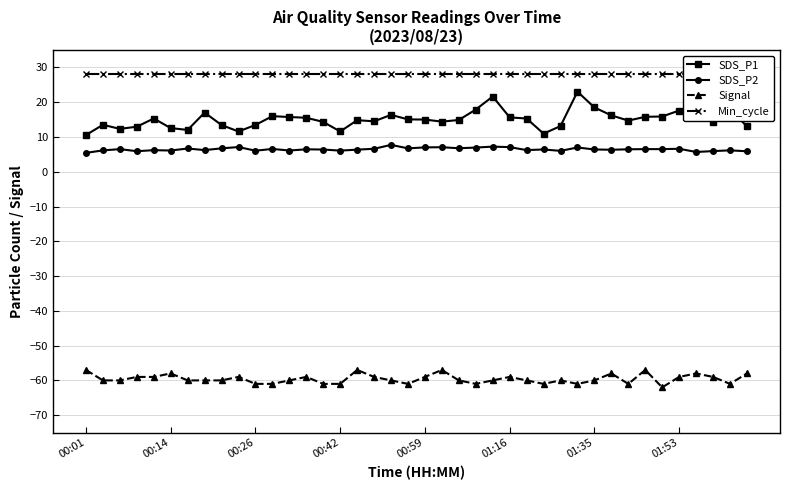

What is the lowest value of the SDS_P1 series?

10.6